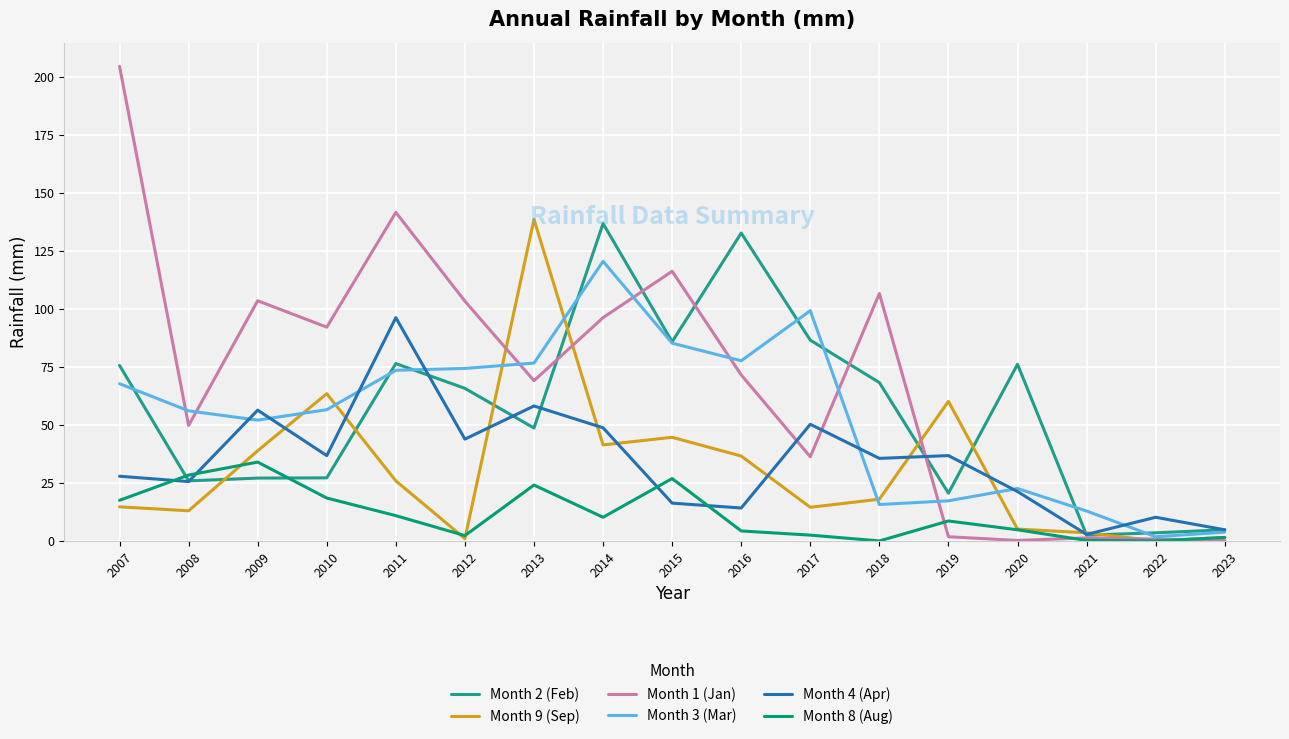

How many times do Month 4 (Apr) and Month 2 (Feb) cross each other?

7